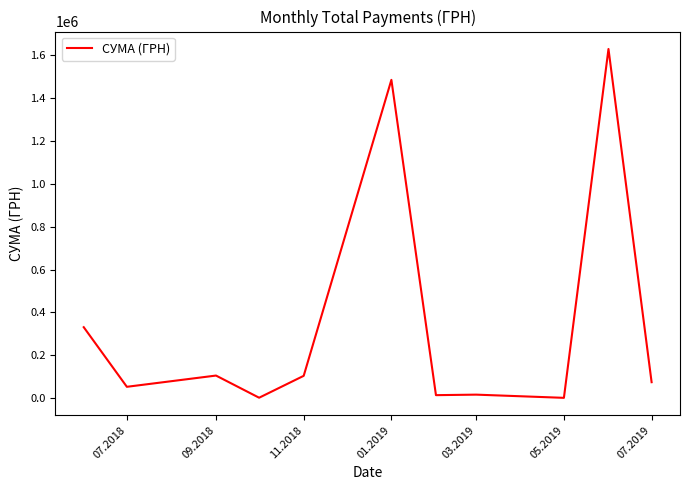

What is the sum of all values?

3812488.1